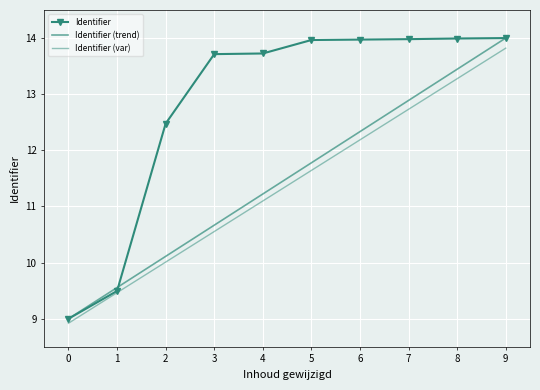

What is the average value of the Identifier series?

12.8